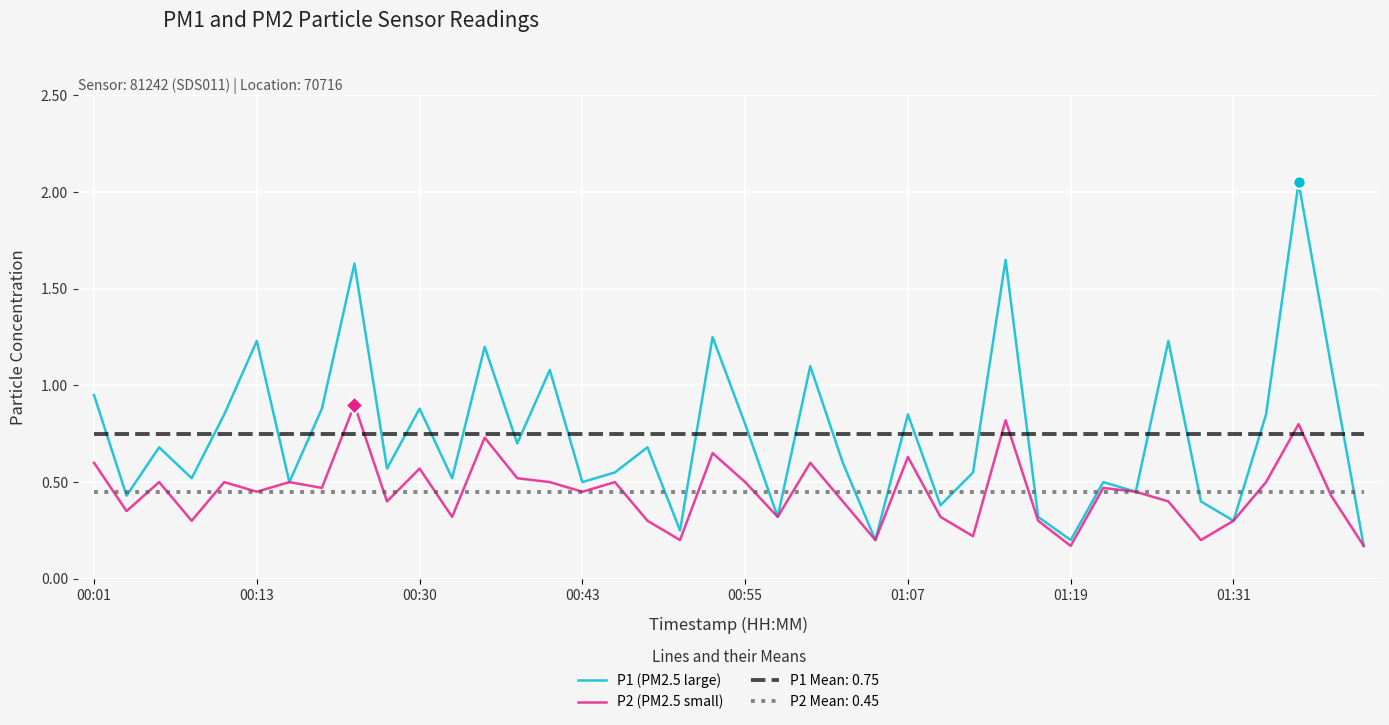

True or false: P2 Mean: 0.45 and P1 Mean: 0.75 intersect in this chart.

False